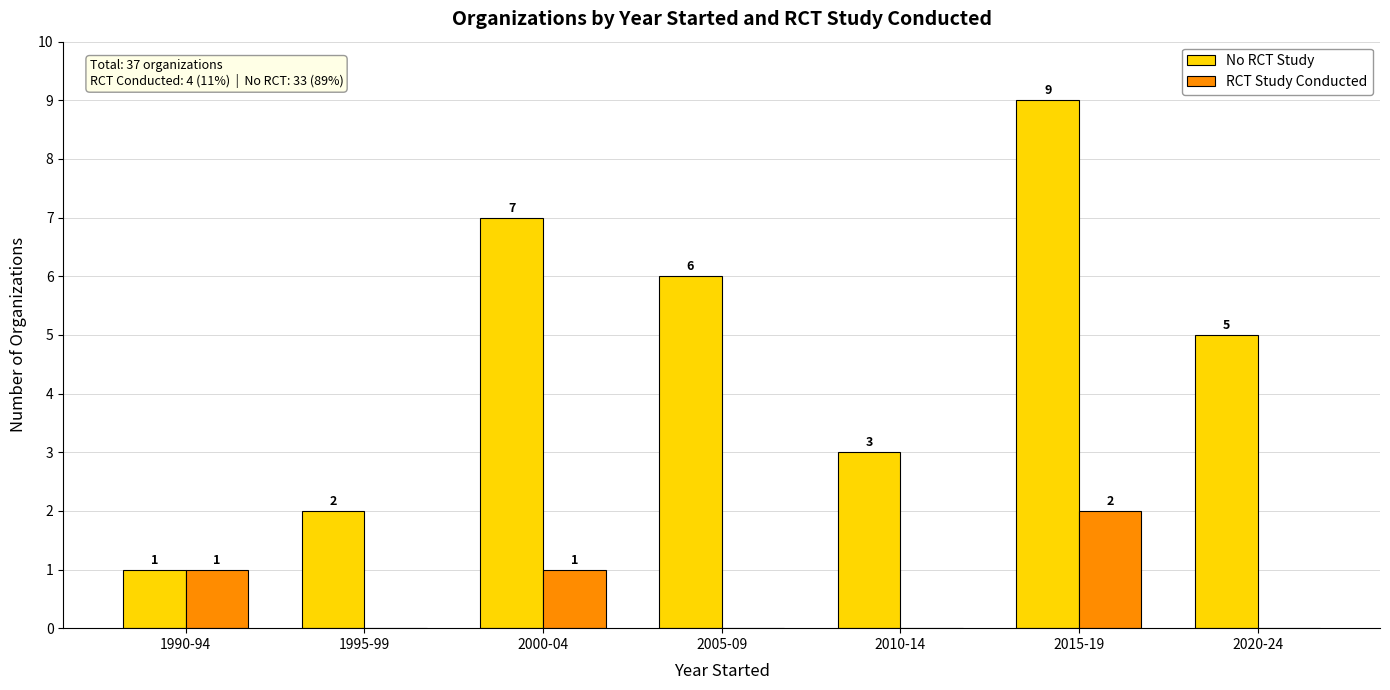

Which series changed the most between 1990-94 and 2020-24?

No RCT Study